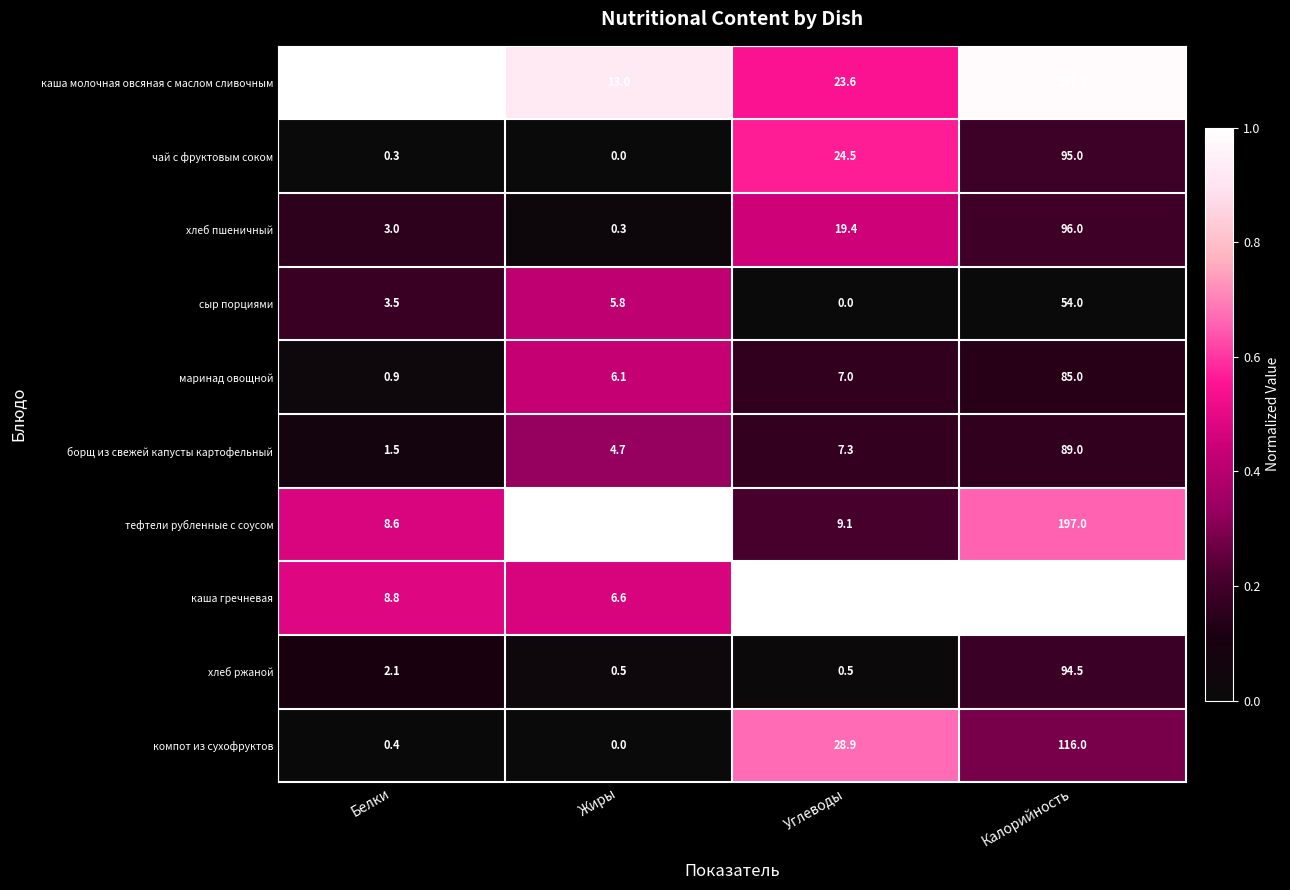

At which category is the sum across all series the highest?

Калорийность